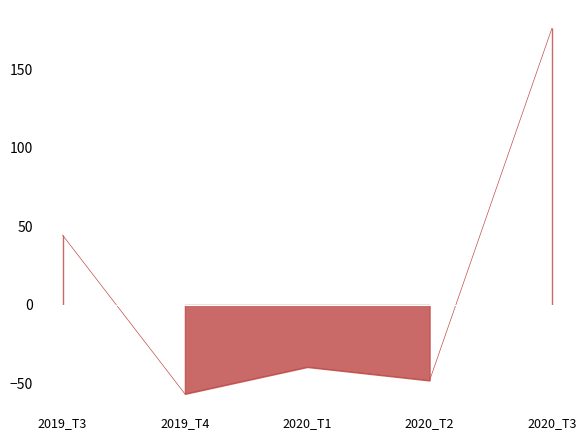

What position from the right is 2019_T4?

4